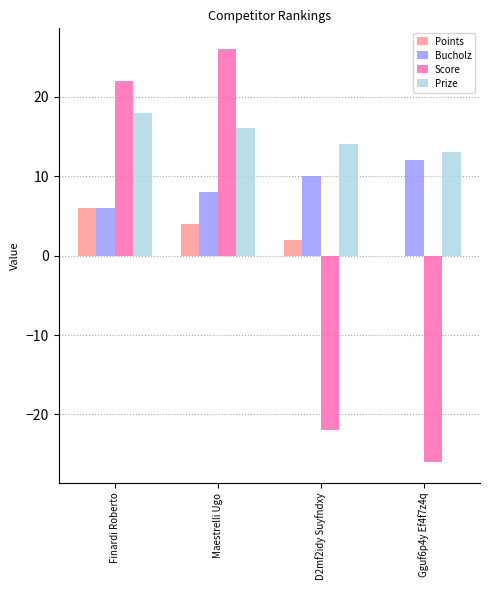

Is the value of Points at D2mf2idy Suyfndxy greater than the value of Score at D2mf2idy Suyfndxy?

Yes